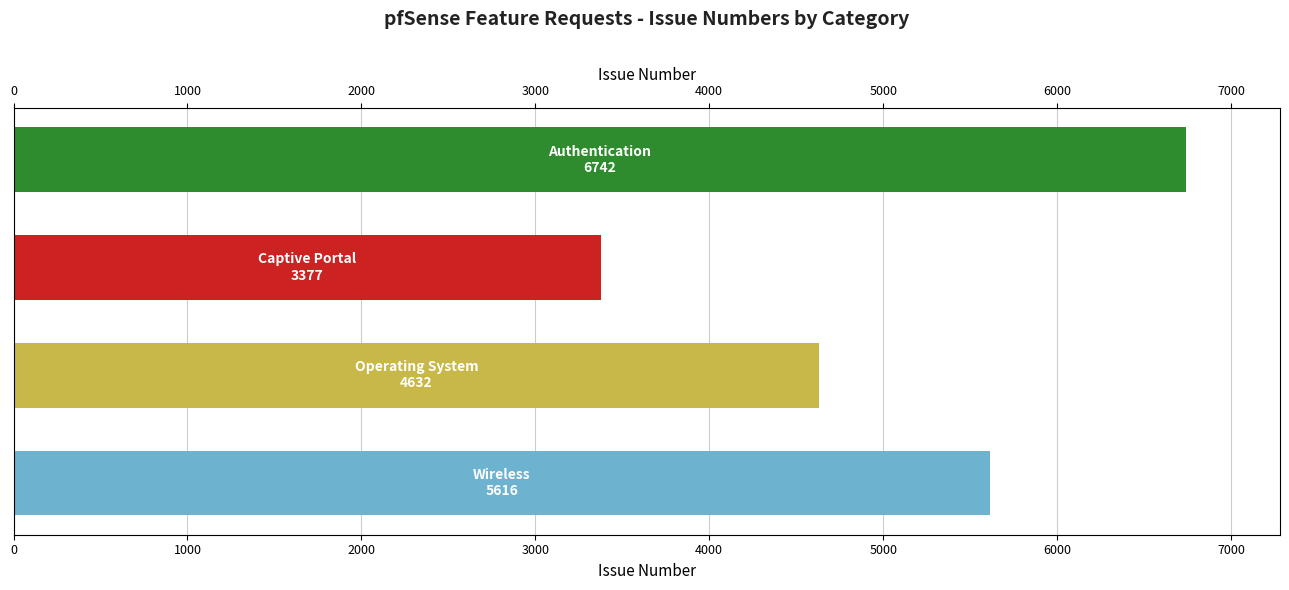

How many values are below 5616?

2